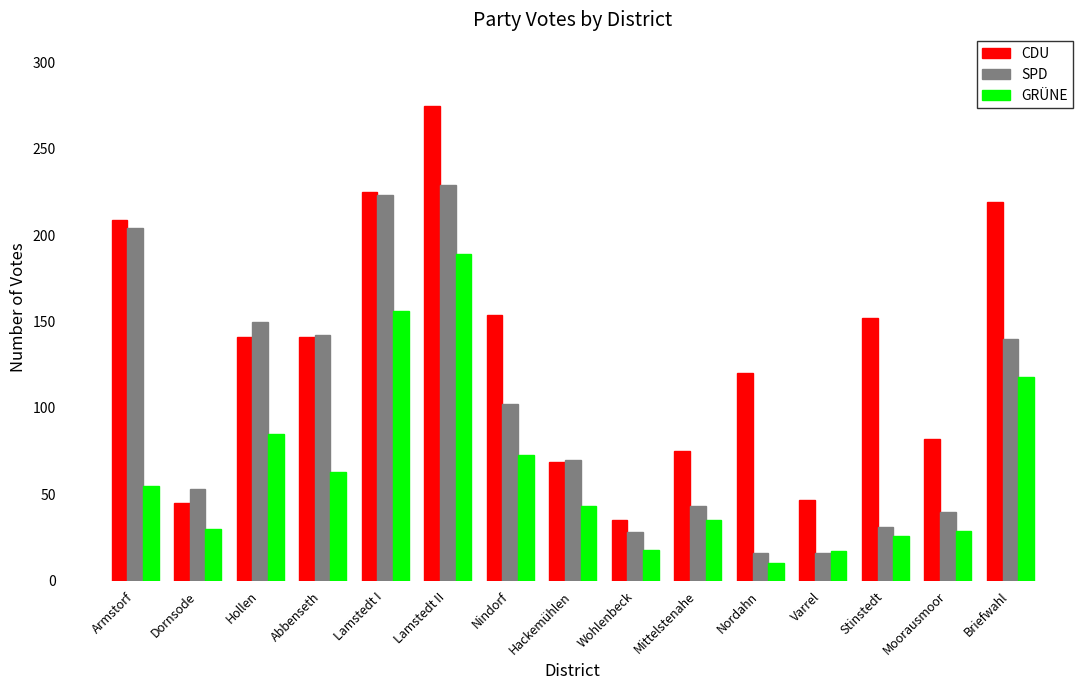

What is the highest value of the SPD series?

229